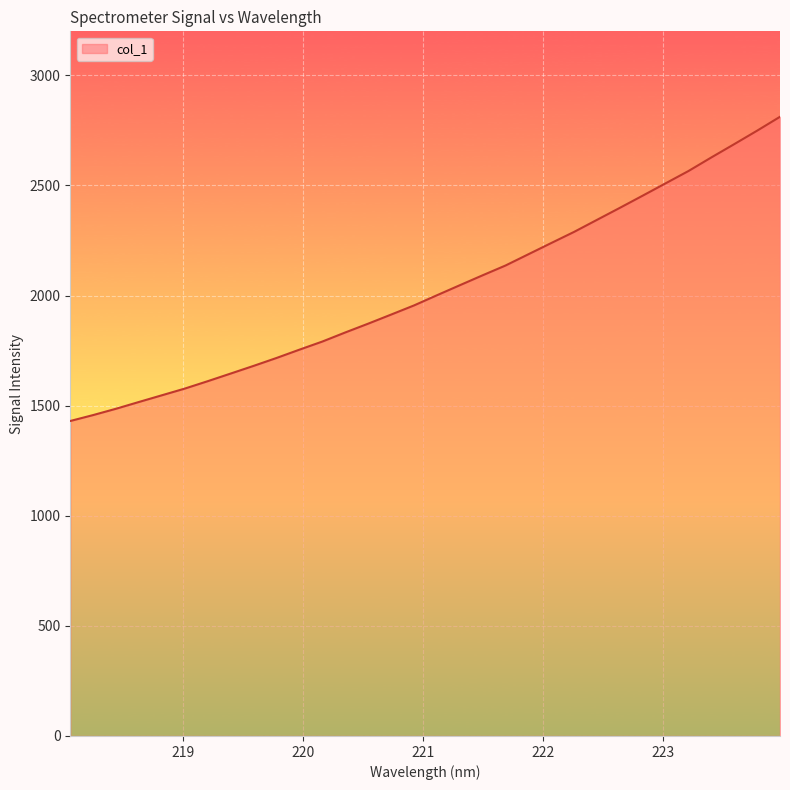

What is the difference between the maximum and minimum values?

1381.5